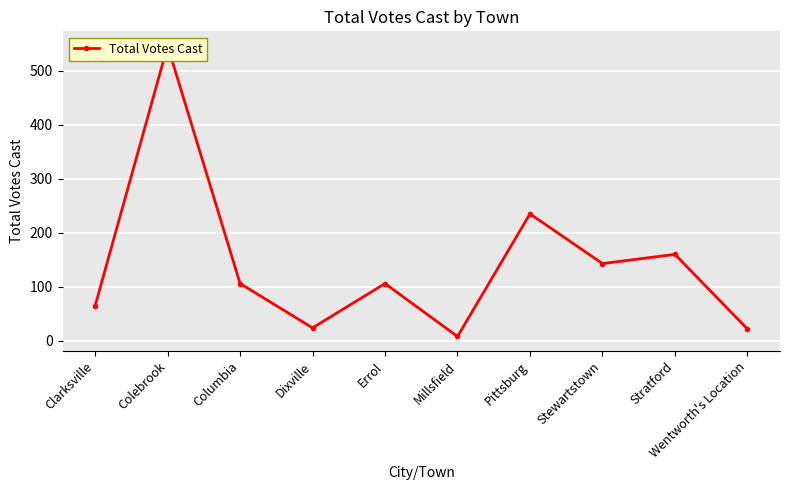

Reading right to left, what are all the values shown in this chart?

Wentworth's Location=22	Stratford=160	Stewartstown=143	Pittsburg=235	Millsfield=8	Errol=106	Dixville=24	Columbia=106	Colebrook=546	Clarksville=65